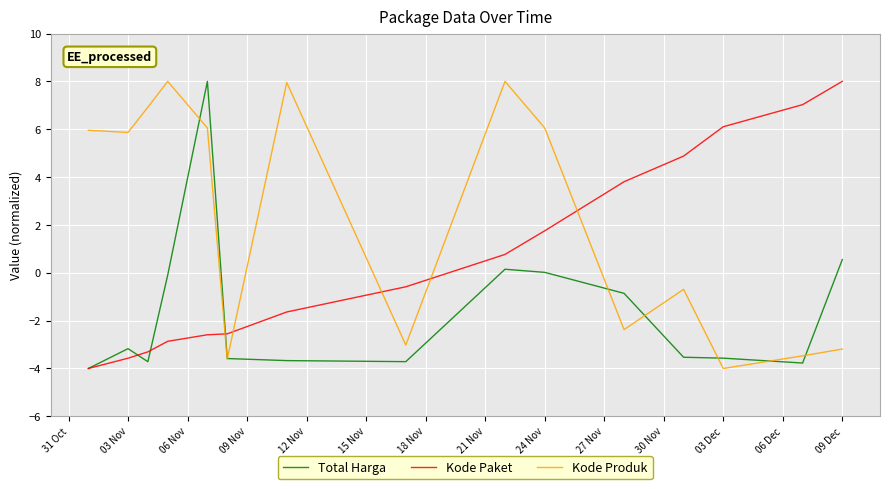

List the series in order of their overall mean, highest first.

Kode Produk, Kode Paket, Total Harga